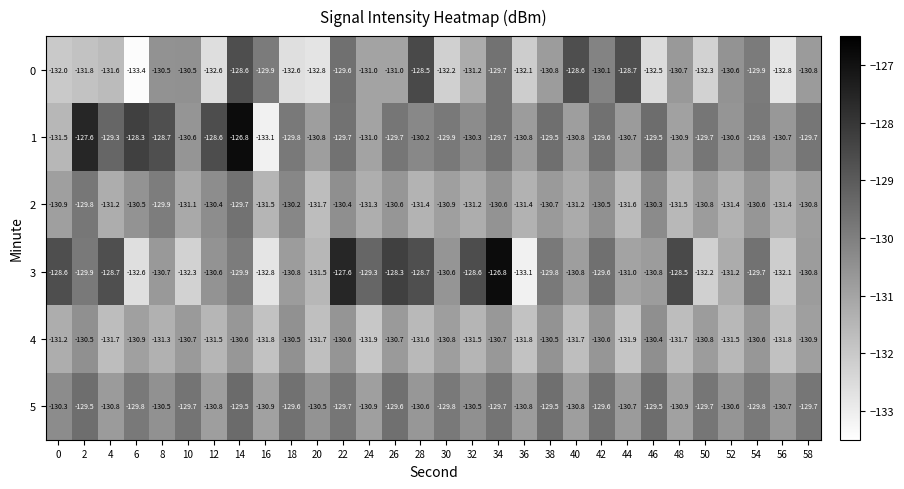

The value of 1 at 14 is -68.1. True or false?

False